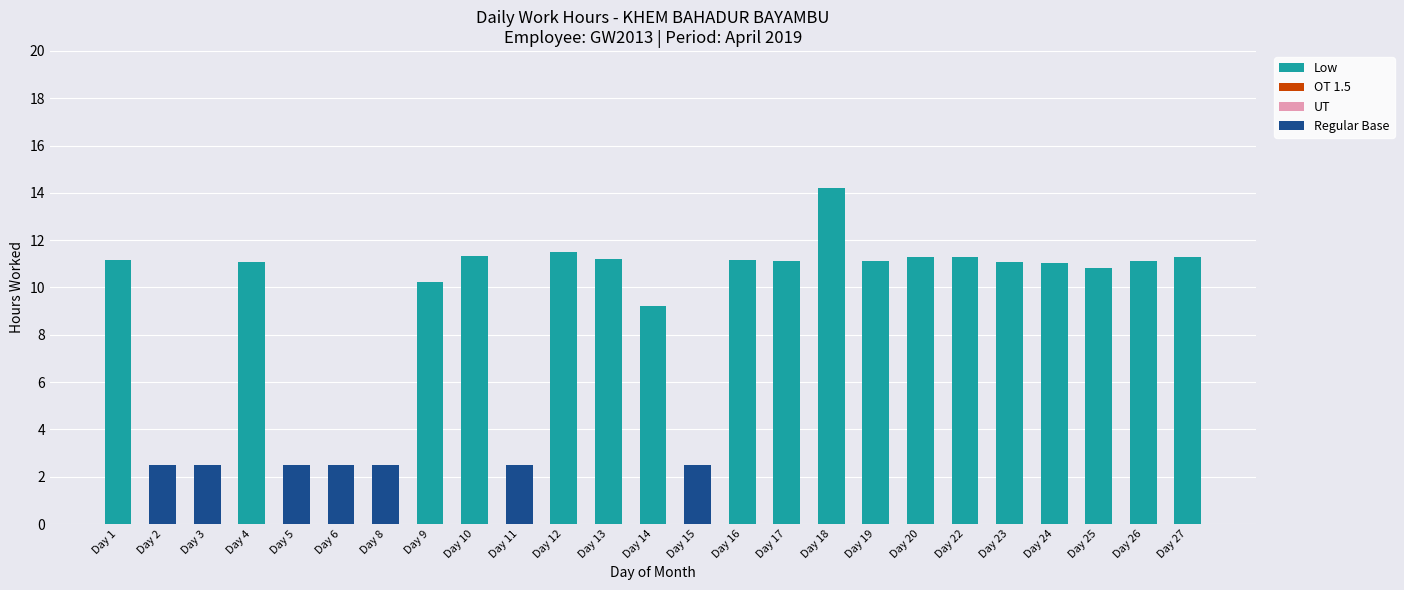

At how many categories does at least one series exceed 8?

18